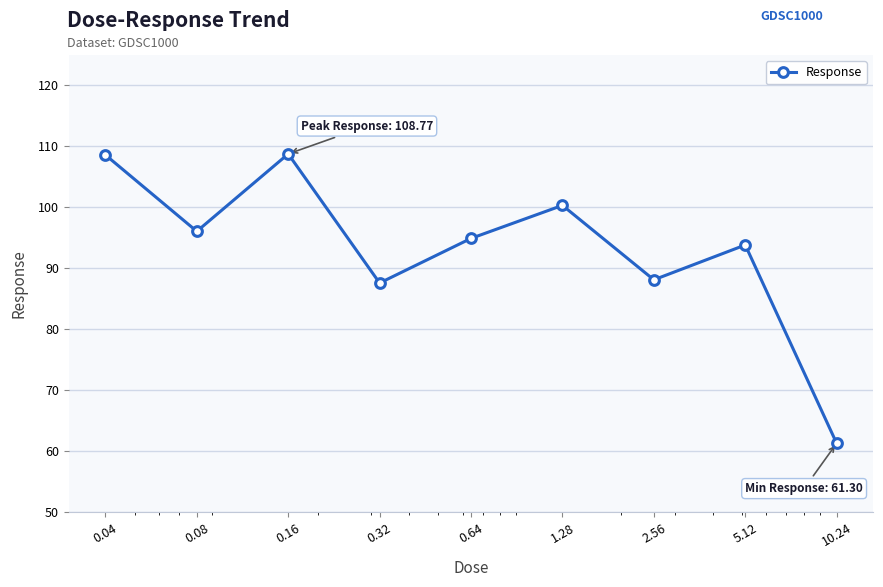

What is the sum of all values?

839.6